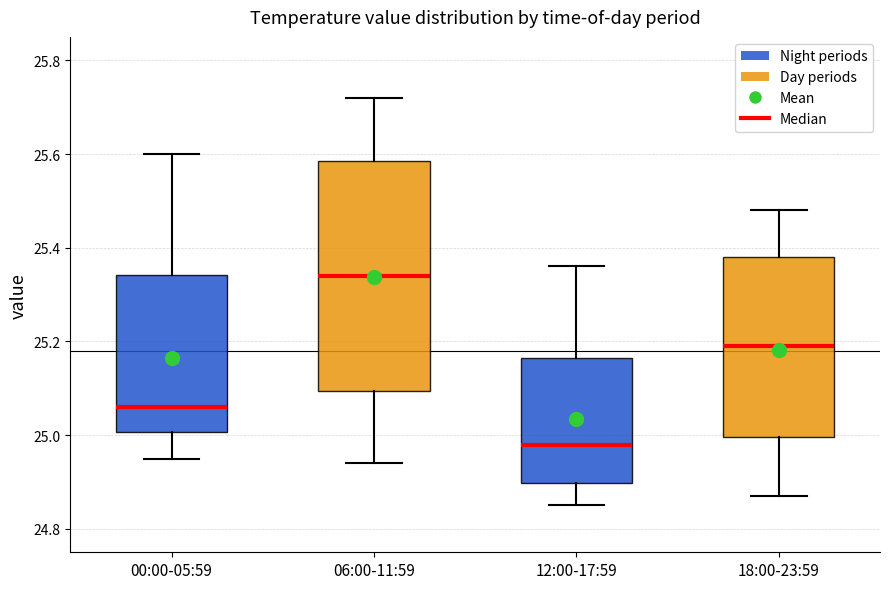

Reading left to right, read every box against the y-axis: the position of its median line, the range the box covers, and the ends of its whiskers. The values are not printed on the chart, so give them approximately, as read against the axis.

00:00-05:59: median 25.06, box 25.00 to 25.34, whiskers 24.96 to 25.60
06:00-11:59: median 25.34, box 25.10 to 25.58, whiskers 24.94 to 25.72
12:00-17:59: median 24.98, box 24.90 to 25.16, whiskers 24.86 to 25.36
18:00-23:59: median 25.20, box 25.00 to 25.38, whiskers 24.88 to 25.48